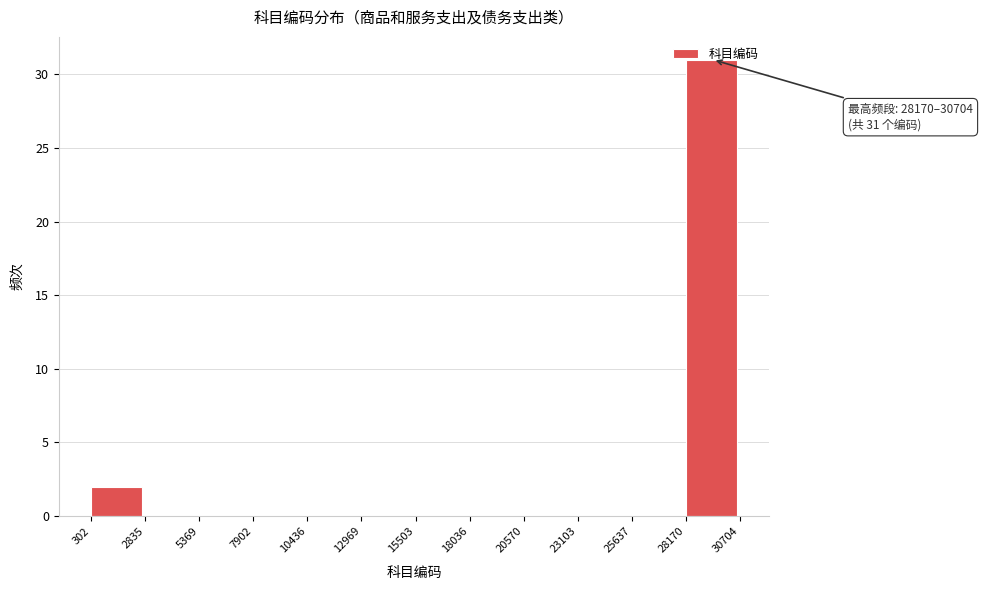

Over which range of the x-axis is the bar tallest?

28170 to 30704